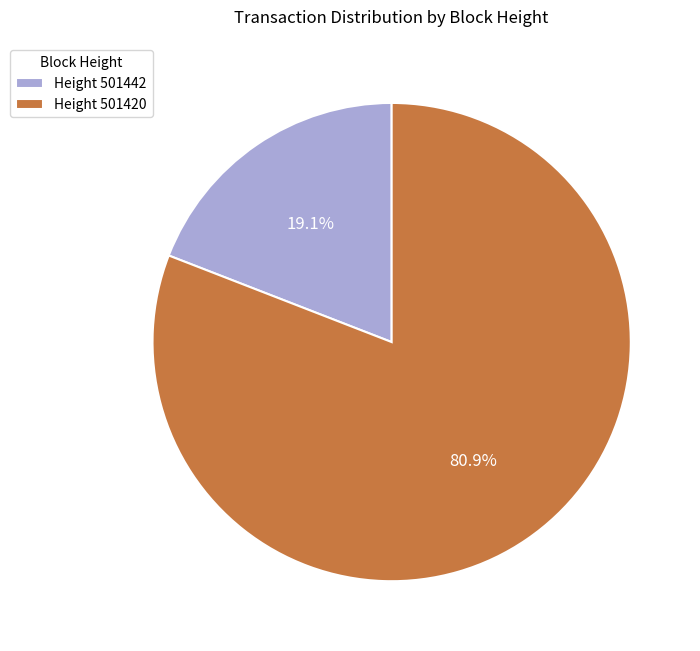

How much of the chart is everything except Height 501442?

80.9%